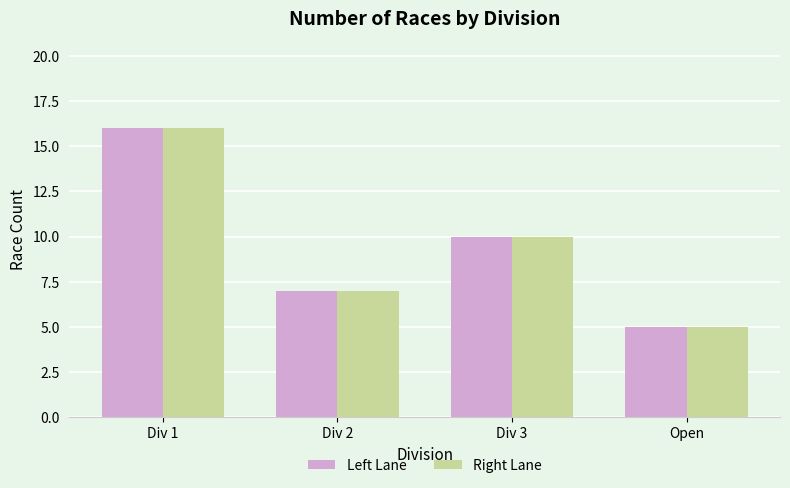

What is the value of the Right Lane bar at the 3rd from the left?

10